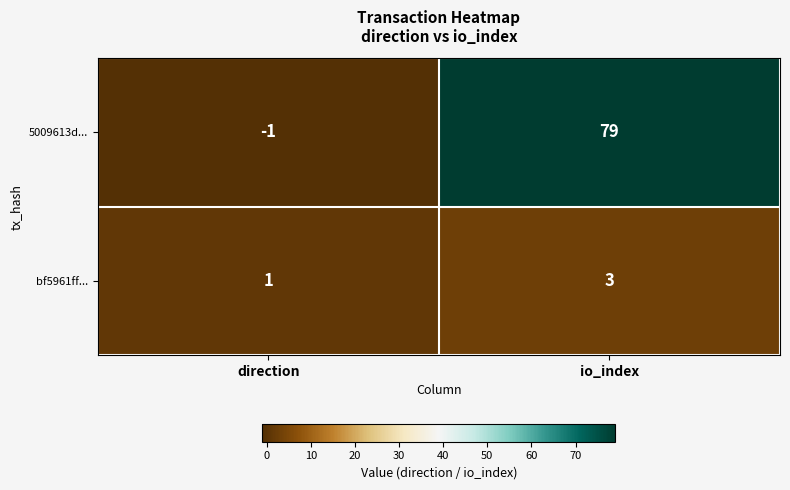

At how many categories does at least one series exceed 4?

1